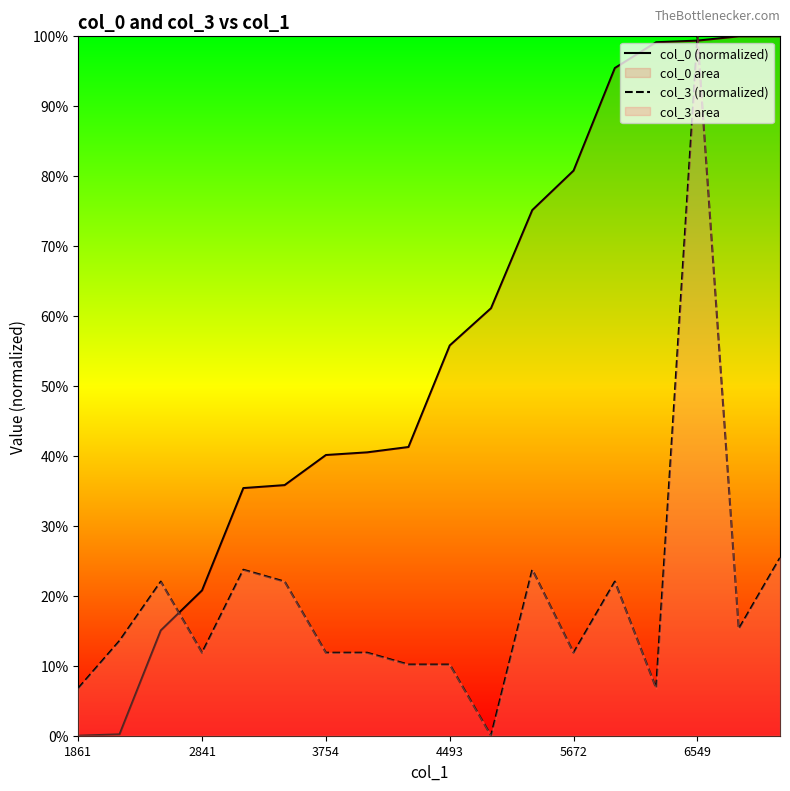

How many values in the col_3 (normalized) series exceed 13?

9